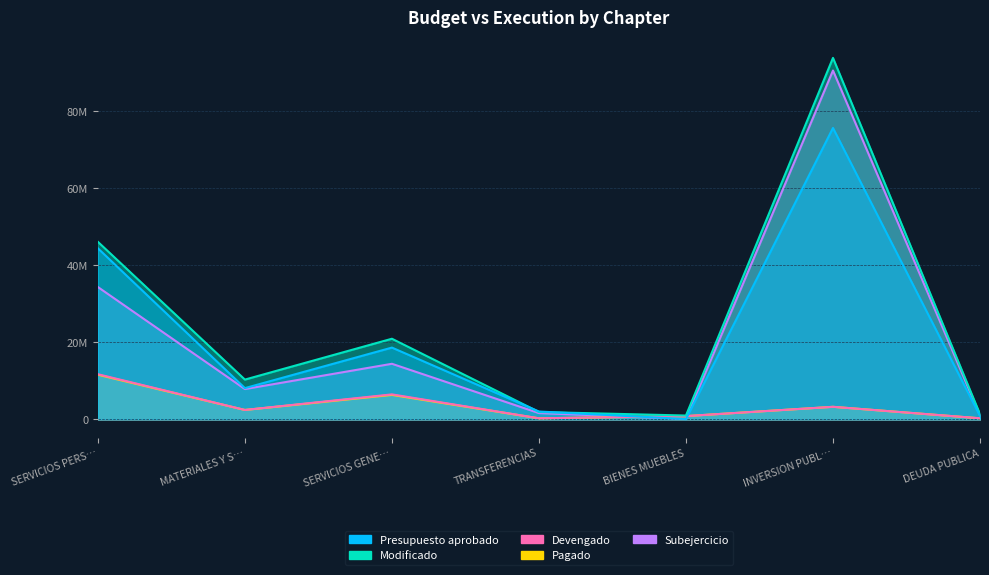

Reading right to left, list all the values displayed in this chart.

Presupuesto aprobado: 900000.0	75593699.0	100000.0	2054000.0	18633955.7	8121170.8	44386171.4
Modificado: 1360209.0	93775799.5	1010599.3	1934000.0	20930631.8	10334087.8	46068296.5
Devengado: 297100.5	3272472.3	864687.3	290971.6	6498491.4	2456195.6	11727369.3
Pagado: 297100.5	3272472.3	864687.3	290971.6	6358945.4	2456195.6	11594211.2
Subejercicio: 1063109.4	90503327.2	145912.0	1643028.4	14432140.4	7877892.2	34340927.3